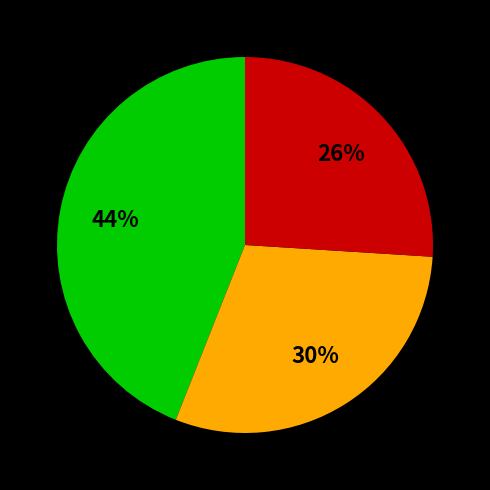

Does any single category account for the majority?

No